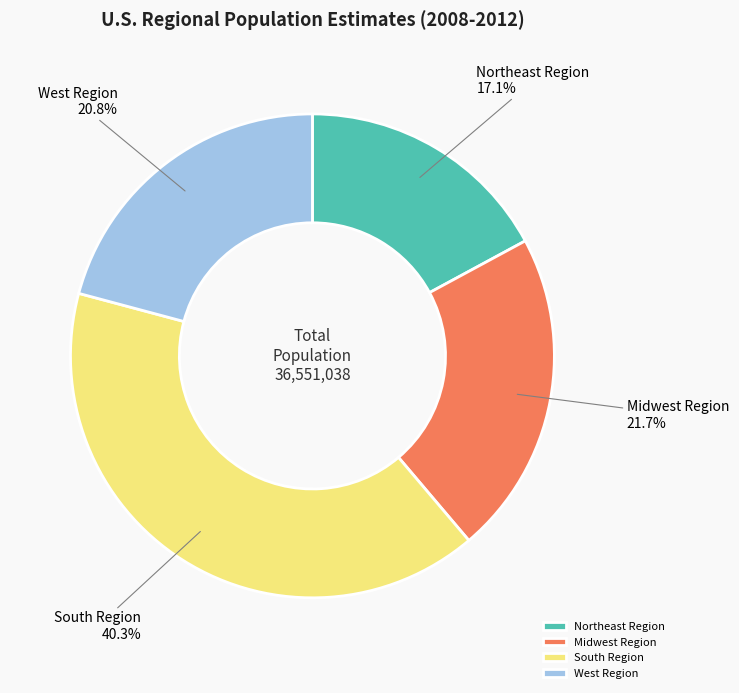

Rank the categories by value from lowest to highest.

Northeast Region, West Region, Midwest Region, South Region